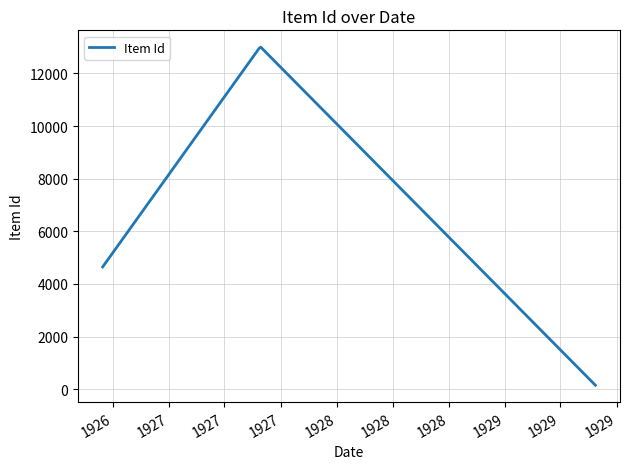

What is the maximum value shown in the chart?

12993.1